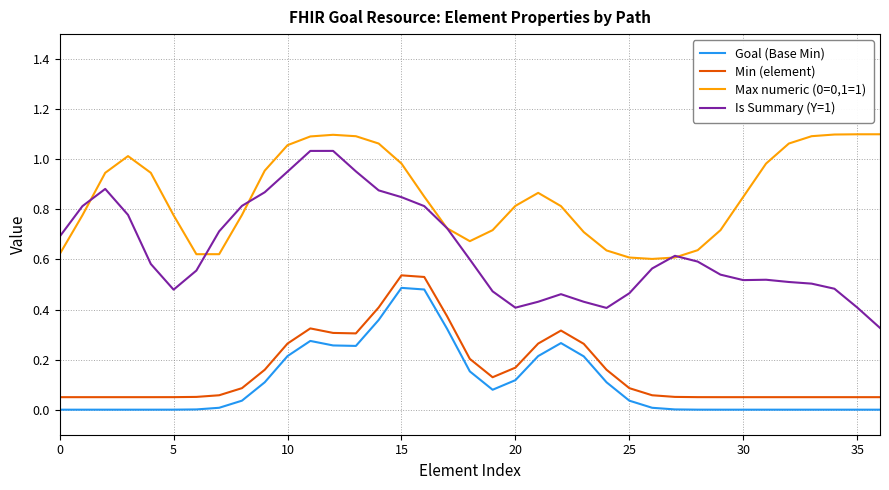

How many distinct data groups are displayed?

4